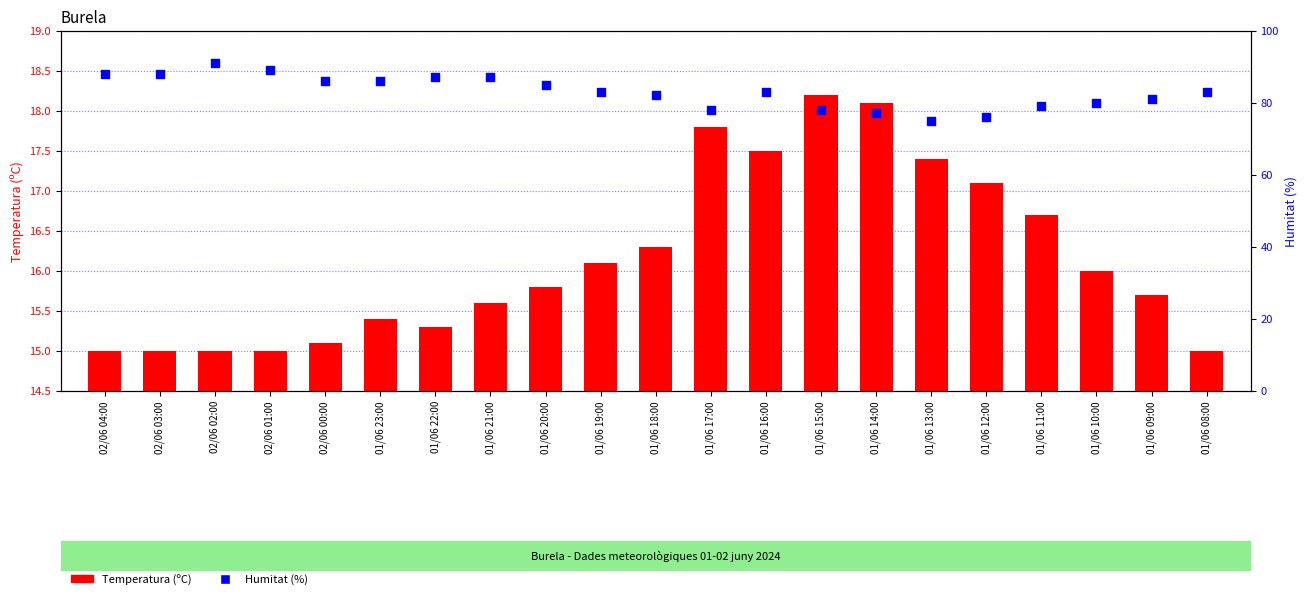

What are all the series names shown in the legend?

Temperatura (ºC), Humitat (%)